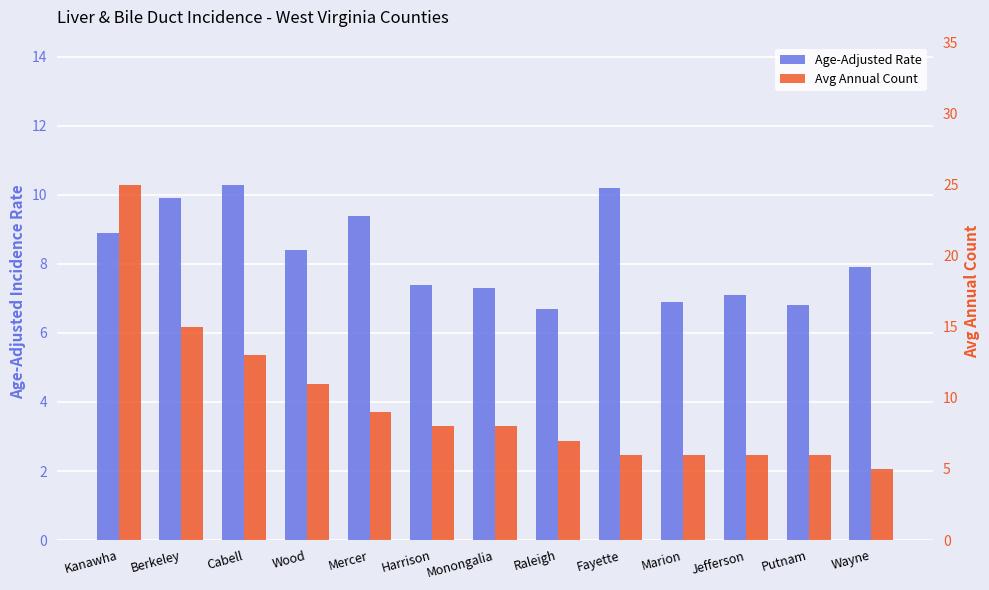

What is the total value across all series at Raleigh?

13.7